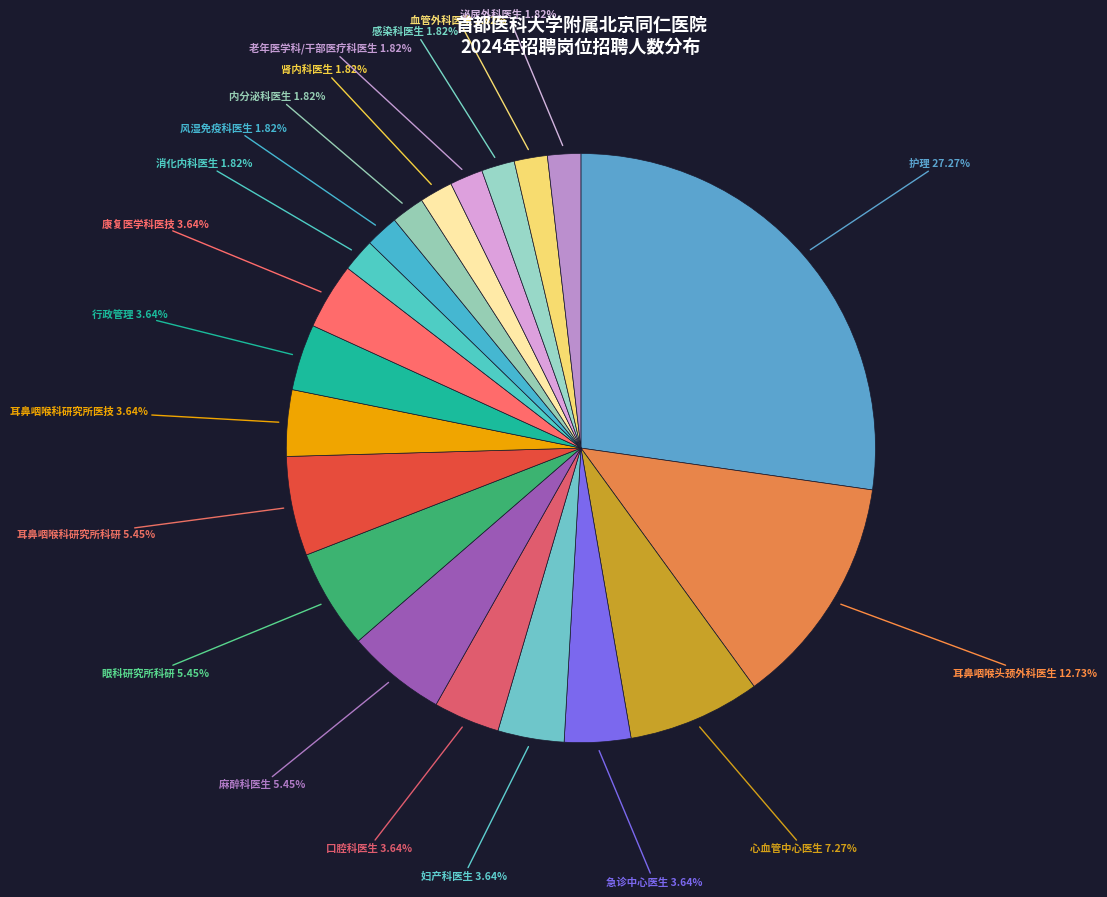

What is the ratio of the value at 感染科医生 to the value at 风湿免疫科医生?

1.0